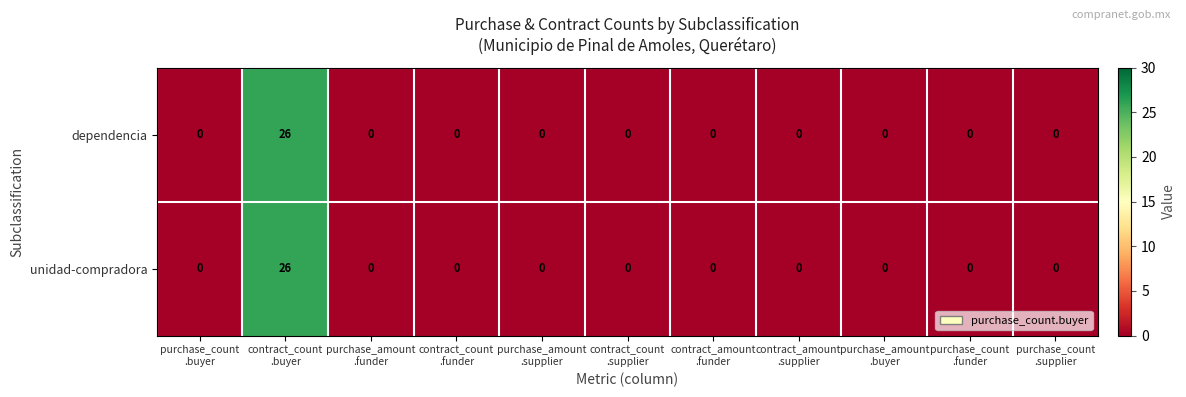

What is the difference between the maximum and second lowest values in the dependencia series?

26